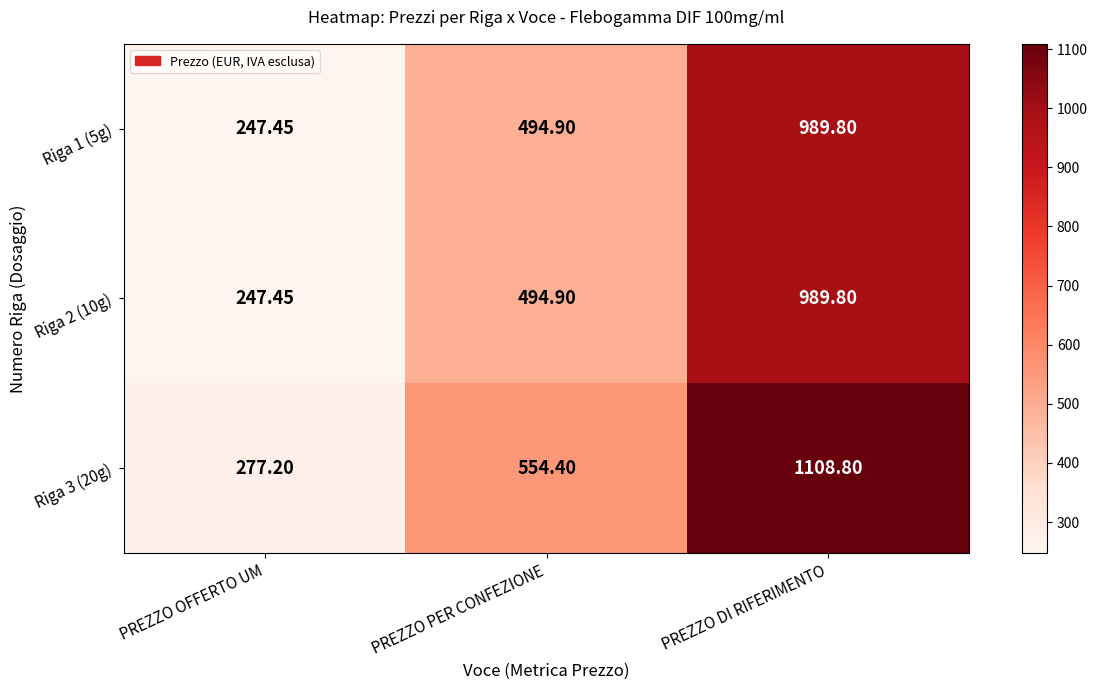

At which label does Riga 2 (10g) first exceed 494?

PREZZO PER CONFEZIONE